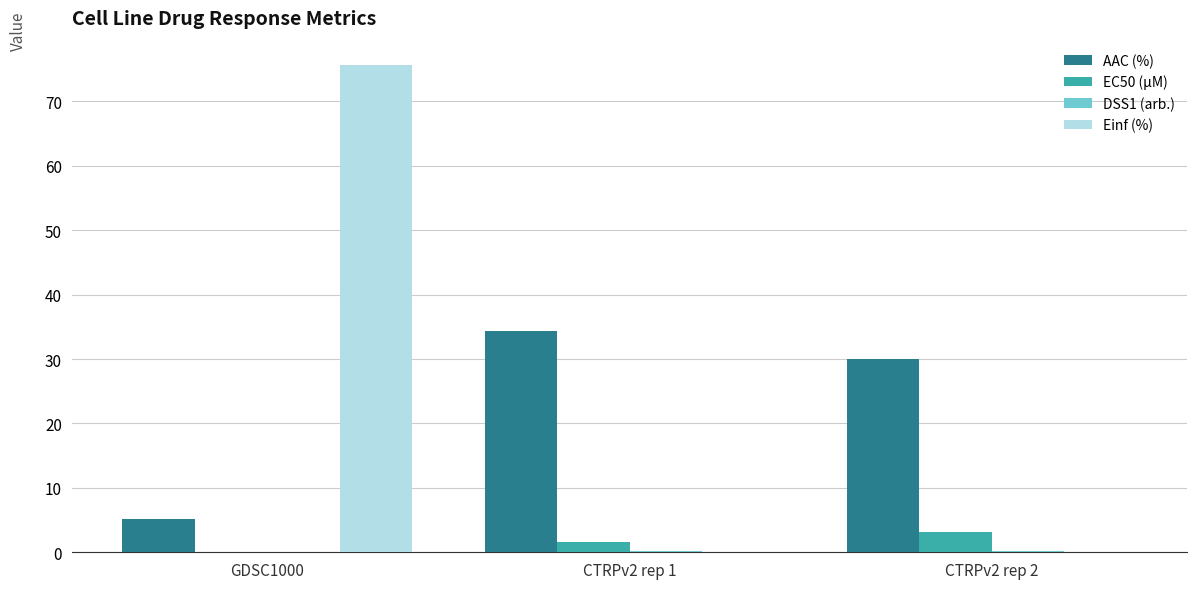

Between GDSC1000 and CTRPv2 rep 2, which series saw the biggest shift?

Einf (%)